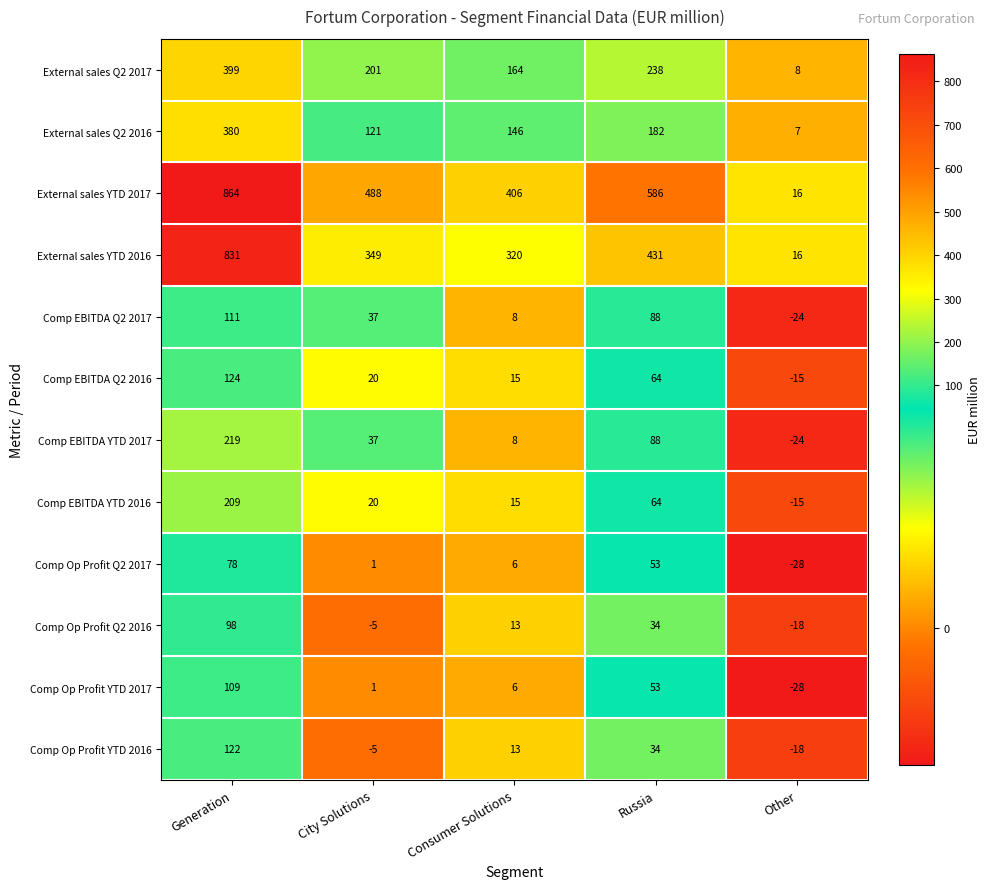

Which category has the highest value across all series?

Generation